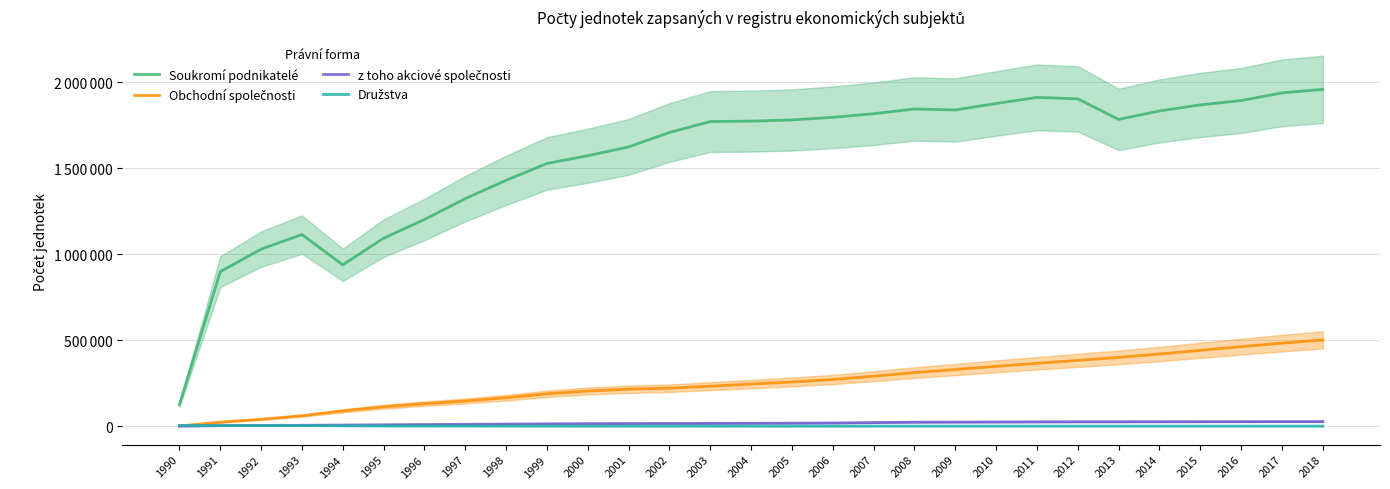

What are all the series names shown in the legend?

Soukromí podnikatelé, Obchodní společnosti, z toho akciové společnosti, Družstva